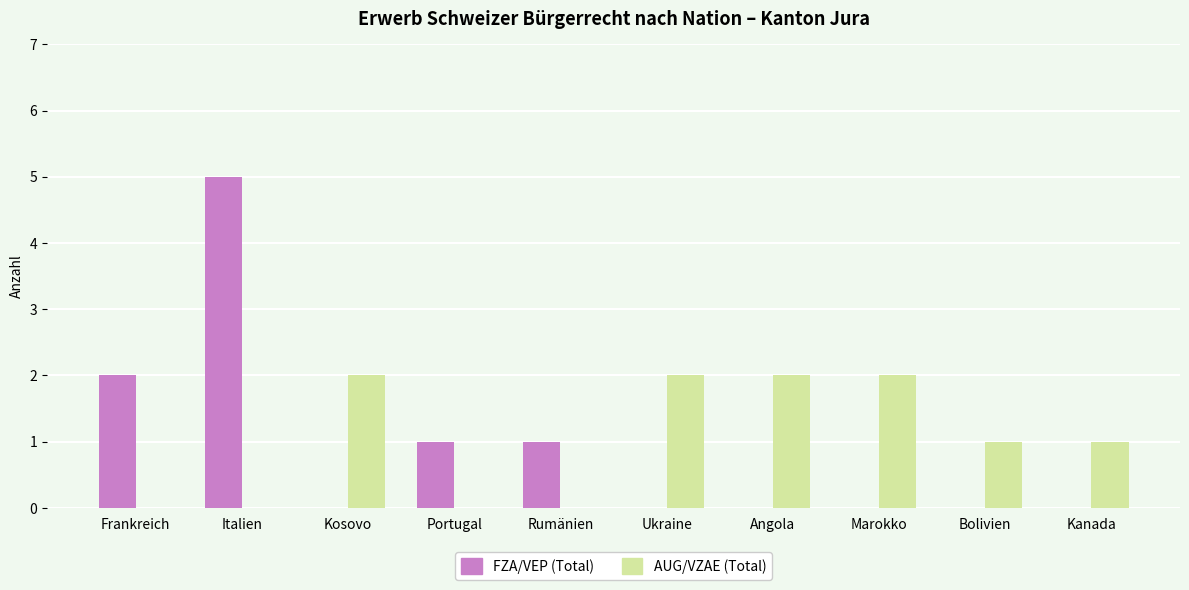

What is the sum of all FZA/VEP (Total) values?

9